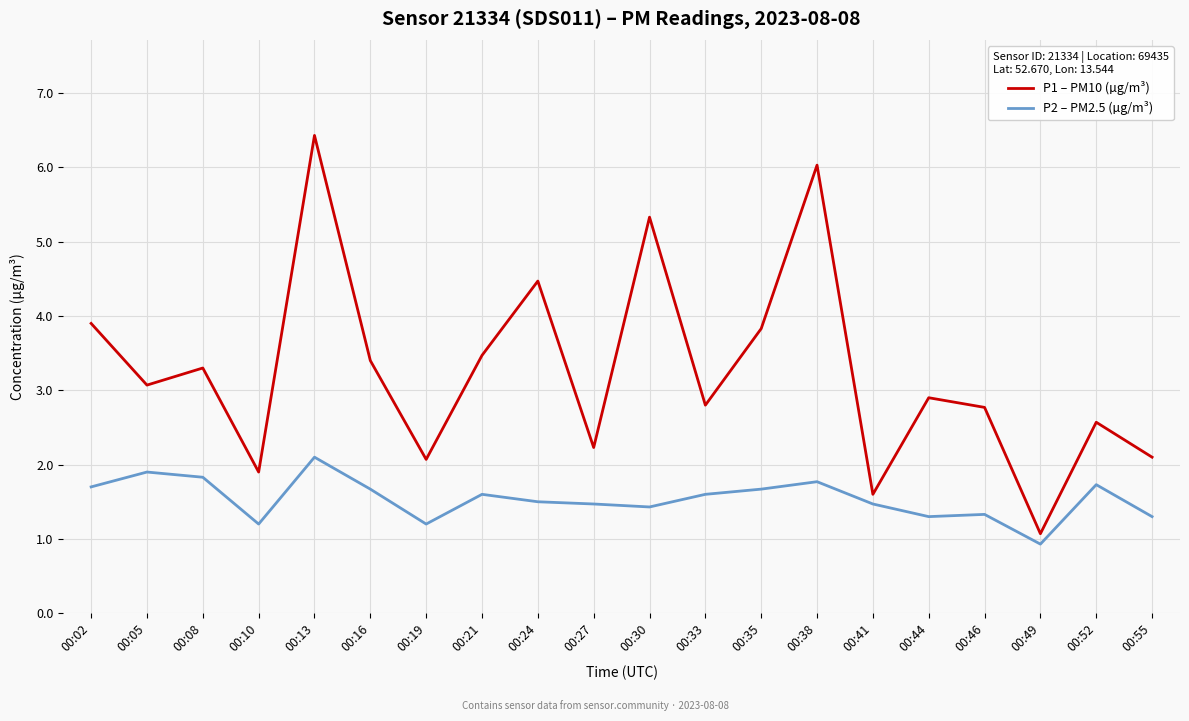

At which label does P1 – PM10 (µg/m³) first exceed 3?

00:02